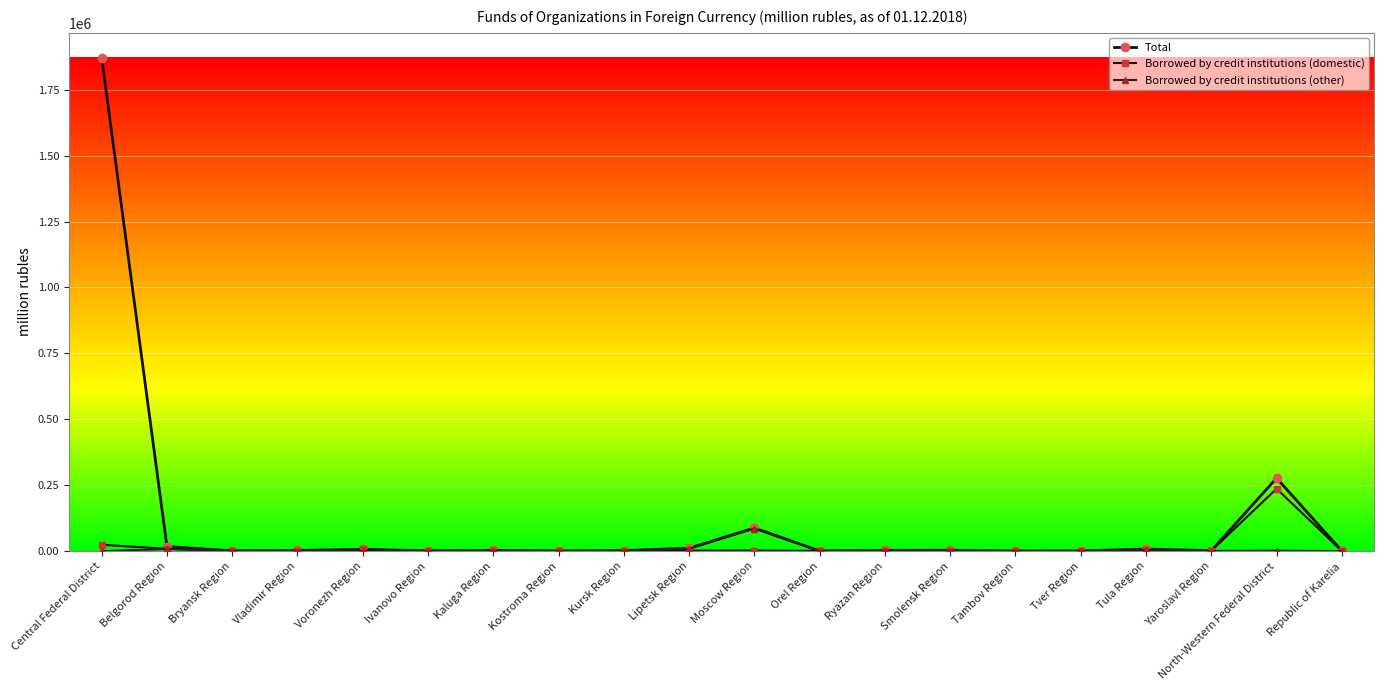

What is the difference between the maximum and minimum values in the Borrowed by credit institutions (domestic) series?

236641